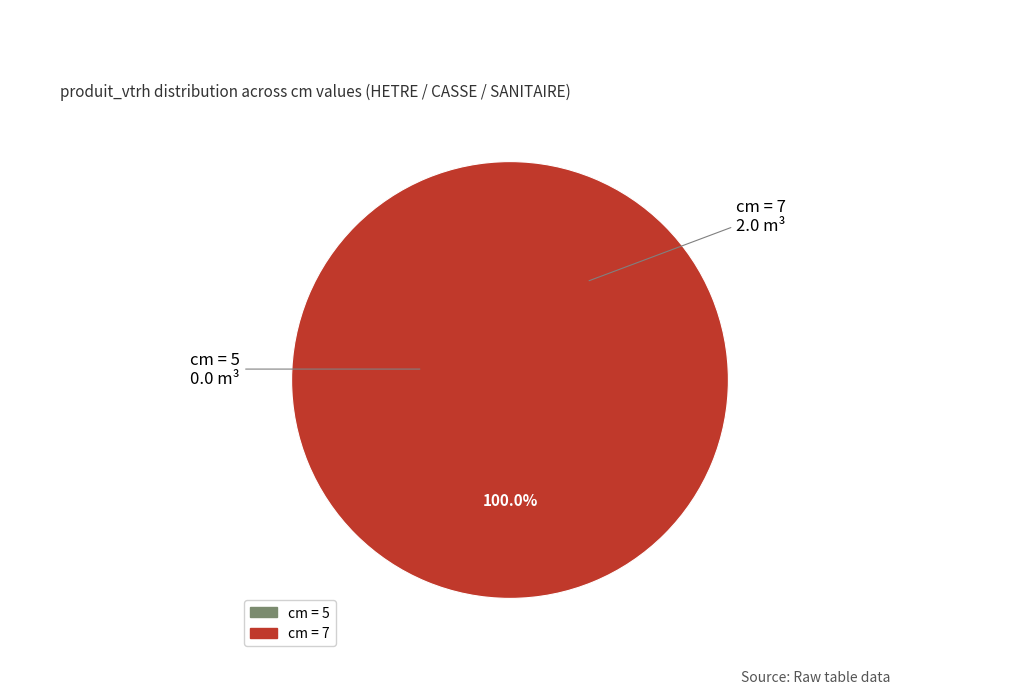

What is the smallest slice in the pie chart?

5